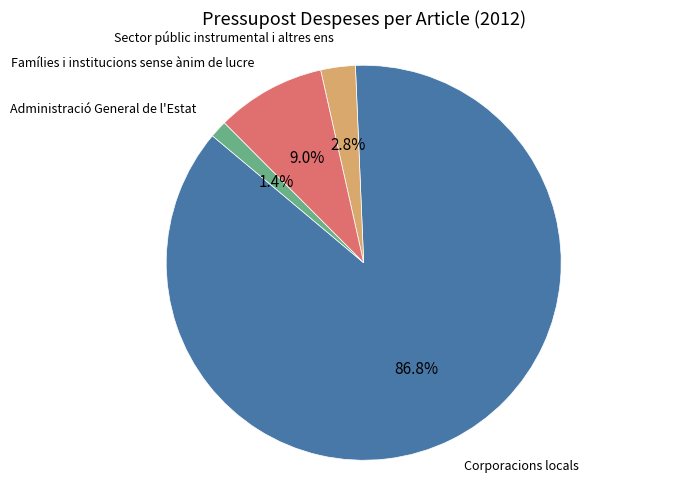

How many segments does this pie chart have?

4